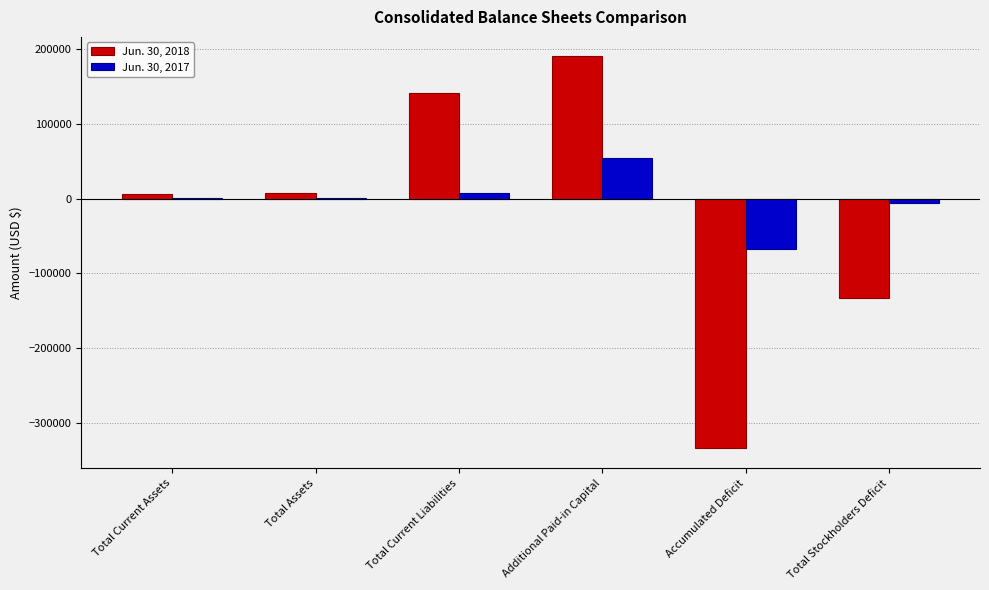

What are all the series names shown in the legend?

Jun. 30, 2018, Jun. 30, 2017